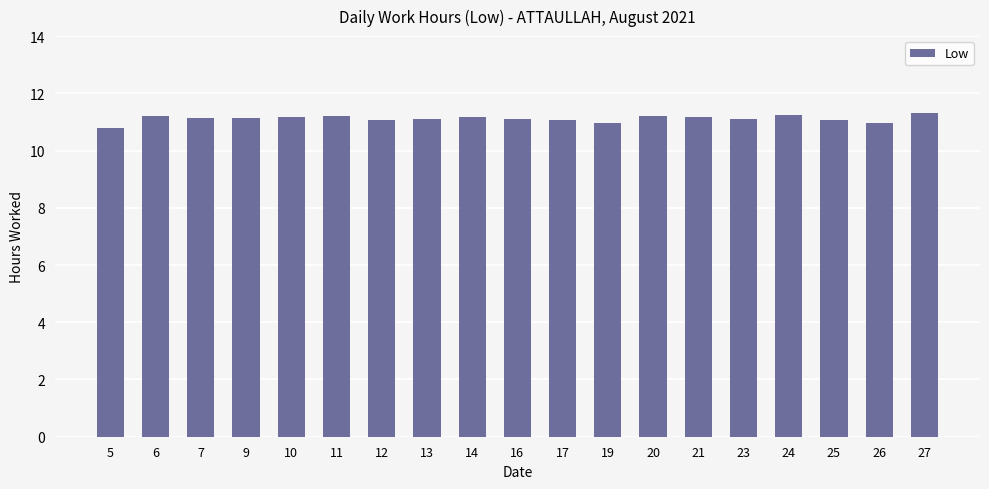

What is the average value?

11.1